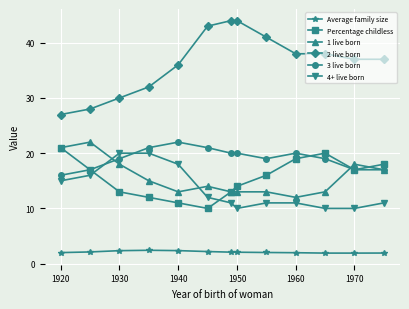

What is the value of the 3 live born point at the 13th from the left?

17.0